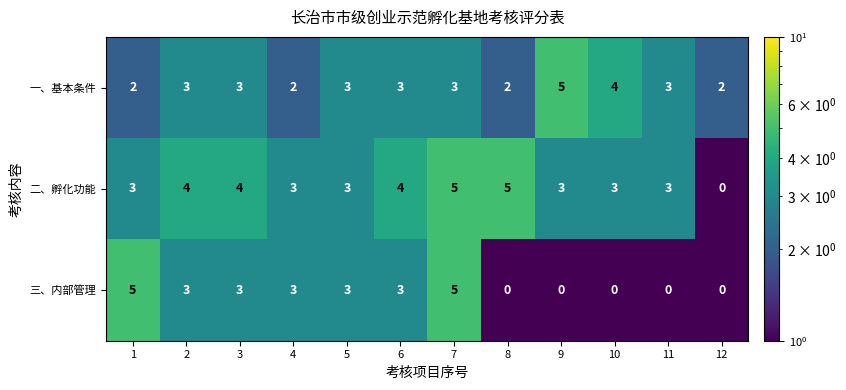

What is the sum of the 一、基本条件 values at 12 and 7?

5